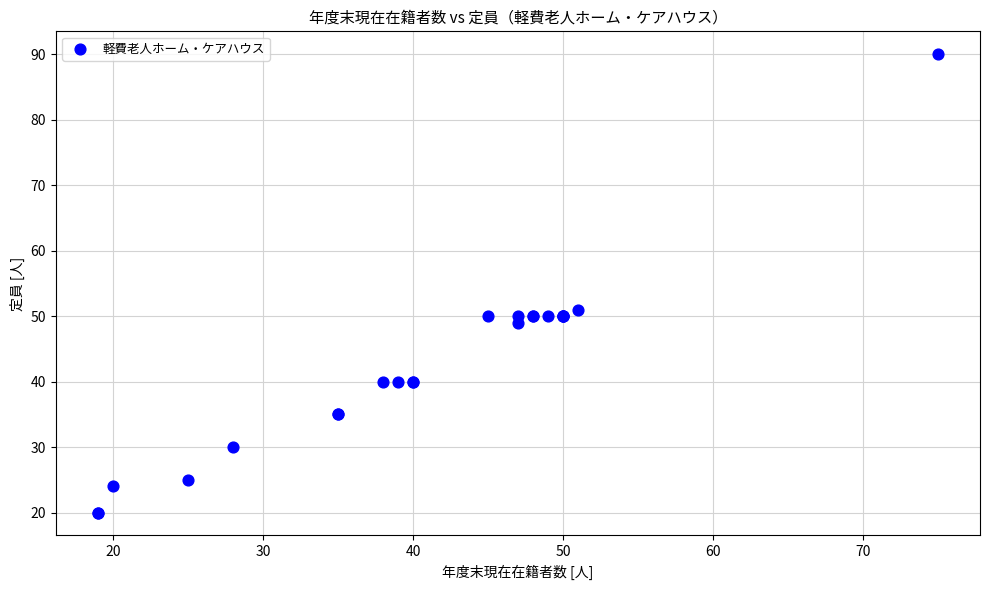

What Y value in the scatter plot is closest to 55?

51